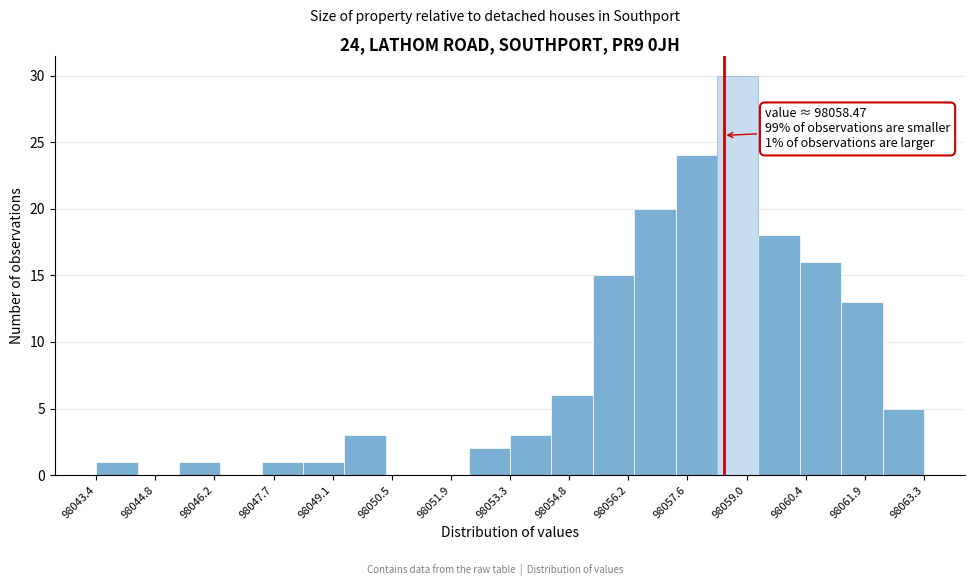

Over which range of the x-axis is the bar tallest?

98058.4 to 98059.4